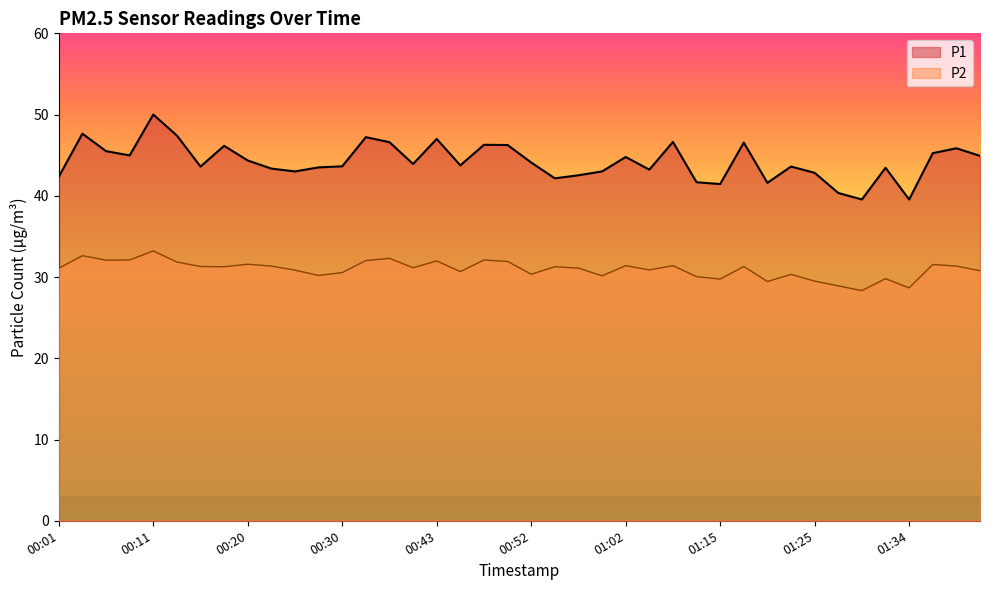

Is it true that P1 equals 44.4 at 00:20?

True